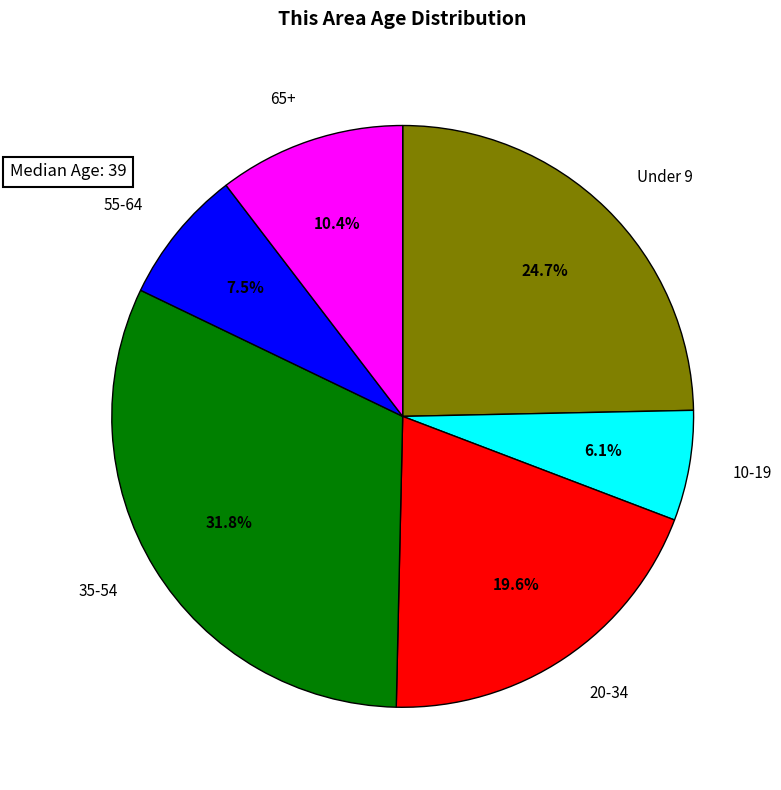

Rank the categories by value from highest to lowest.

35-54, Under 9, 20-34, 65+, 55-64, 10-19